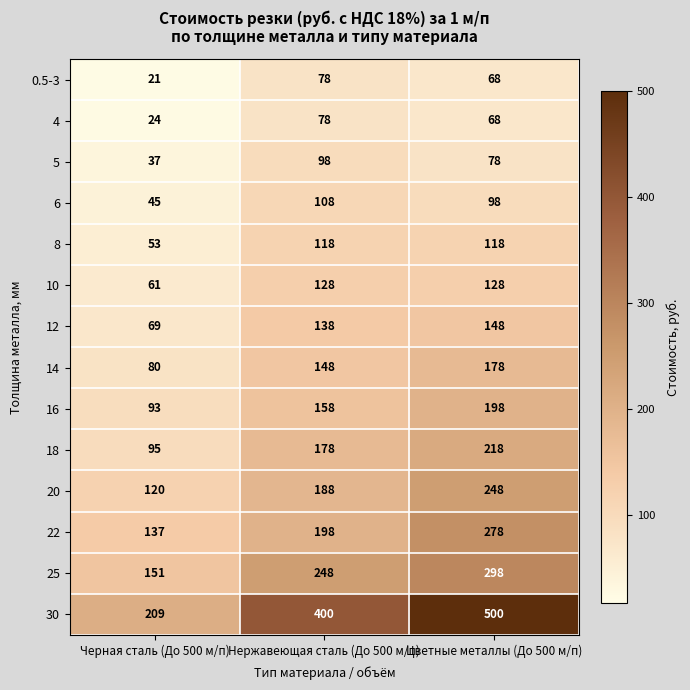

At which label is 18 closest to 156?

Нержавеющая сталь (До 500 м/п)